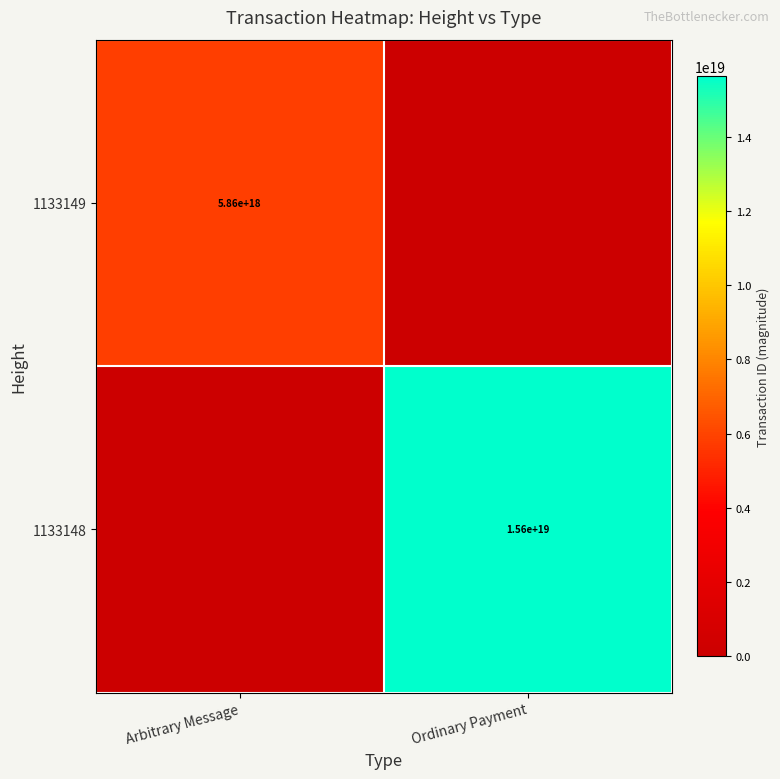

What is the maximum value shown in the chart?

15641857452344872960